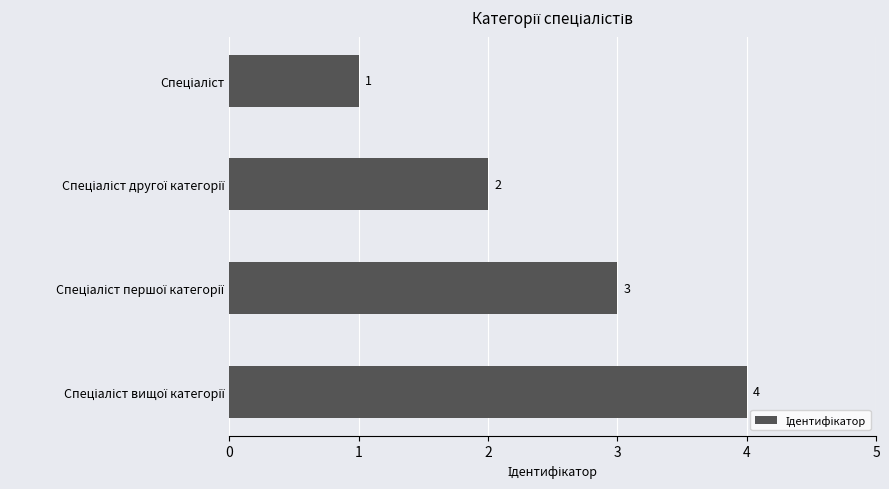

How many values are below 3?

2